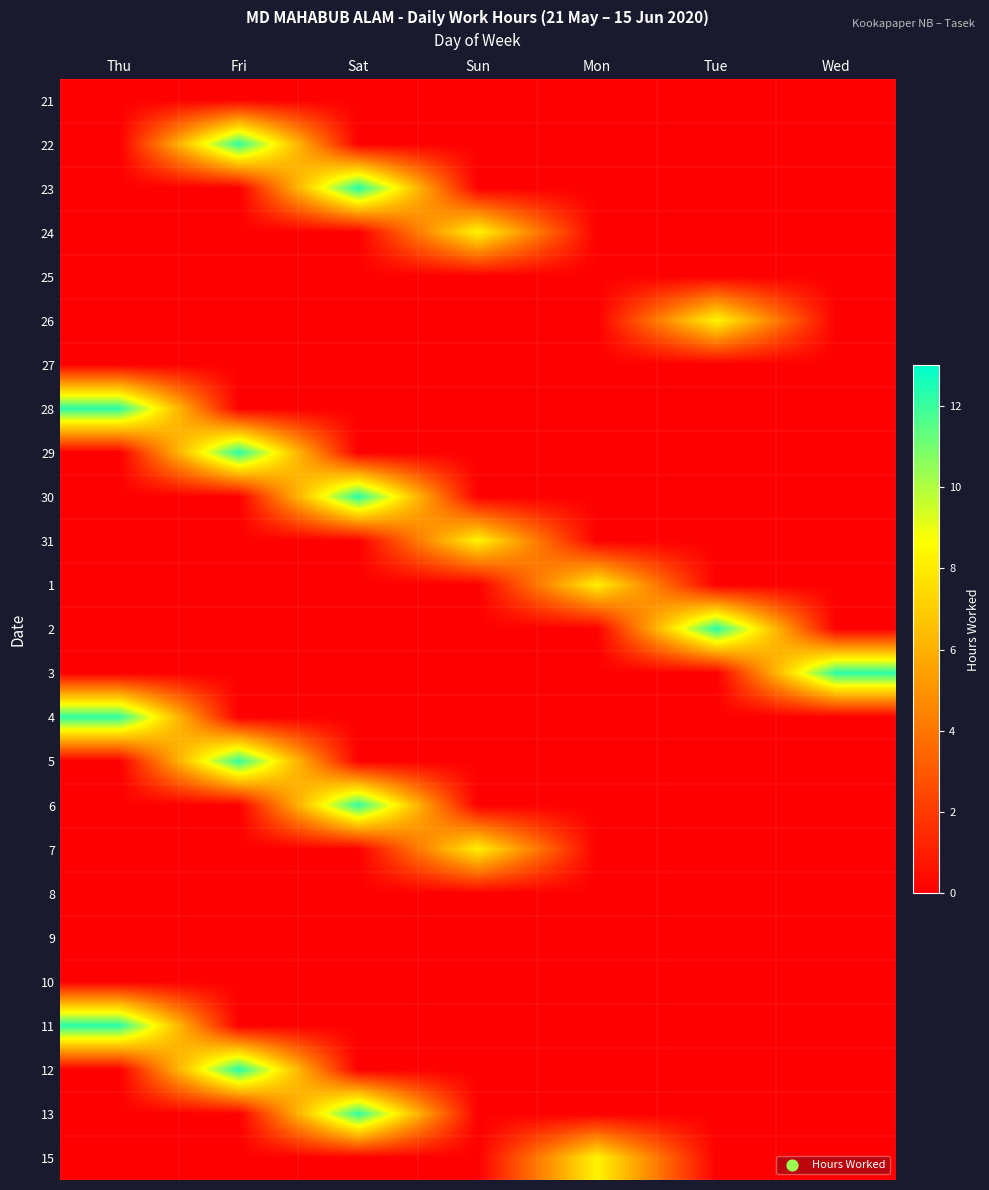

At which category is the sum across all series the highest?

Sat